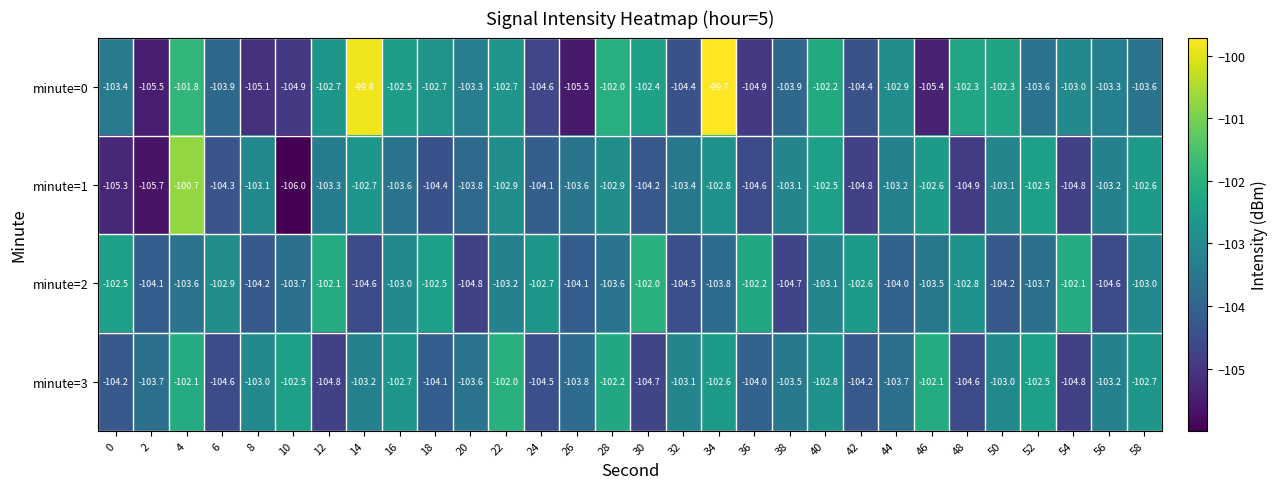

Between 4 and 26, which series saw the biggest shift?

minute=0